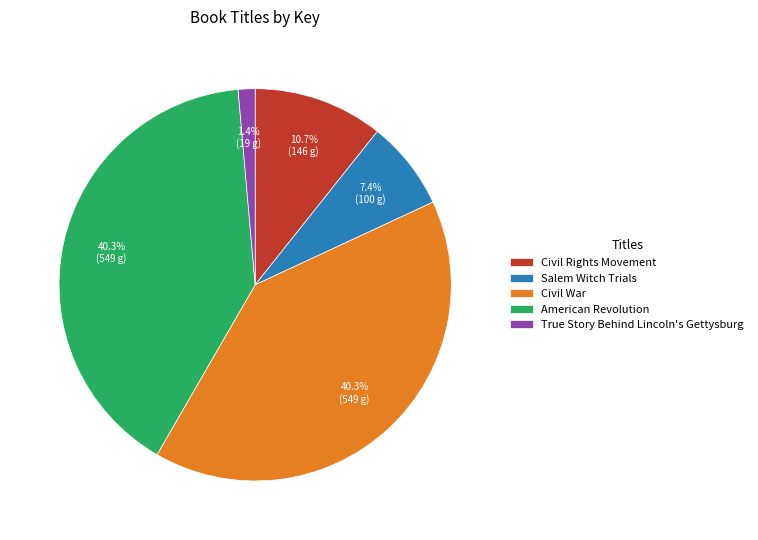

Is there any slice that represents more than half of the pie?

No